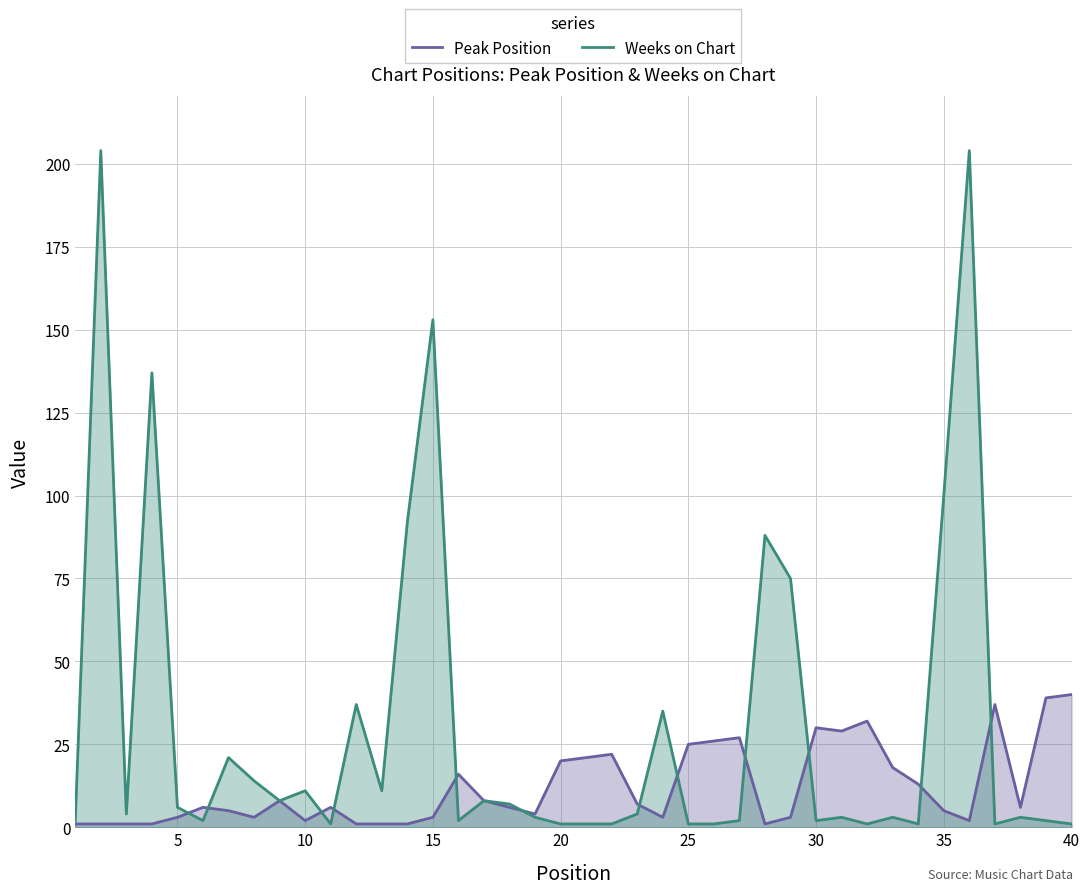

The value of Peak Position at 30 is 43. True or false?

False